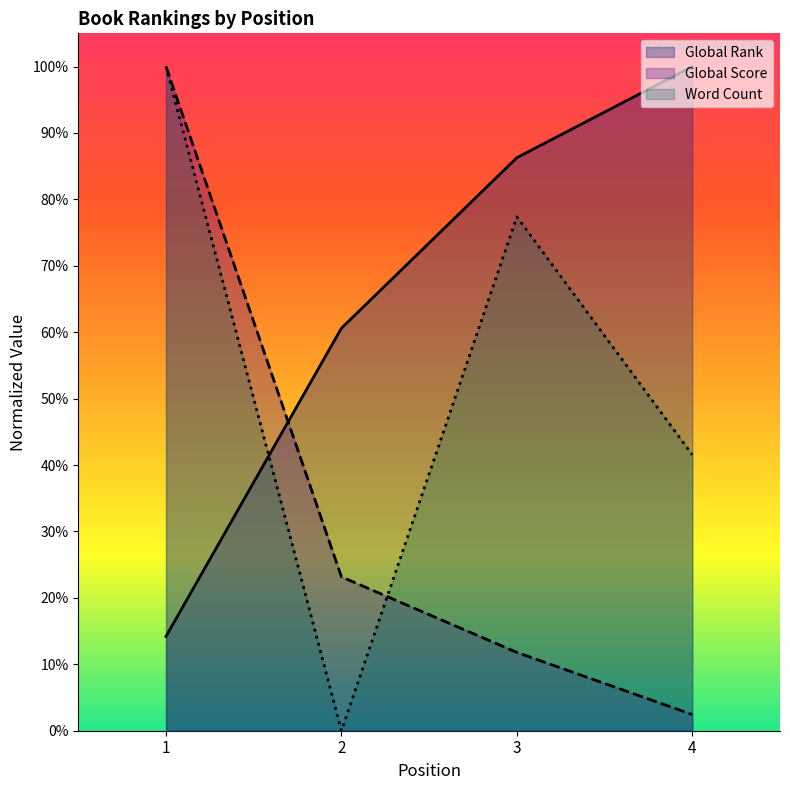

How many Global Rank values are between 0 and 1?

4